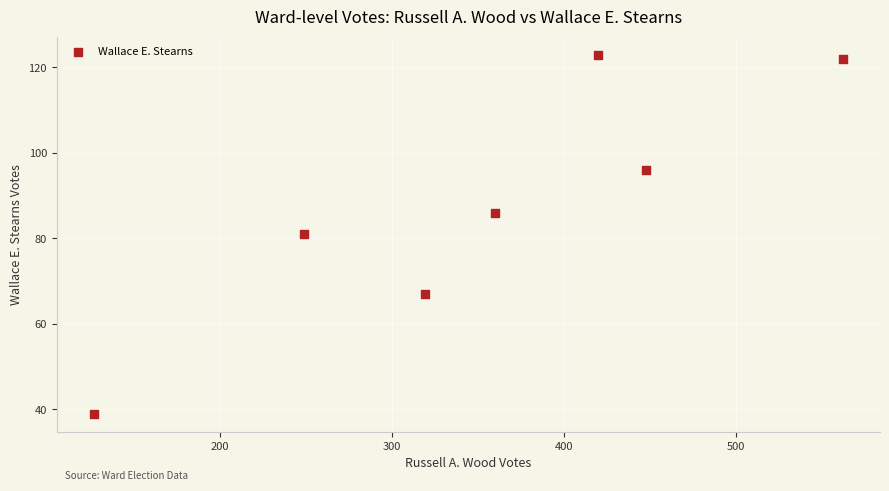

What is the average Y value?

88